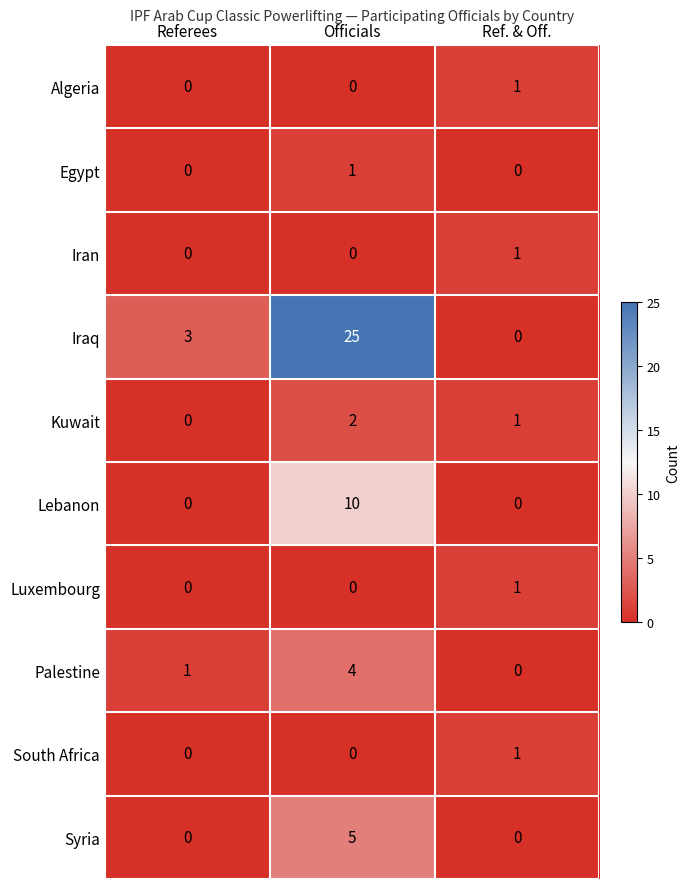

Which series changed the most between Referees and Officials?

Iraq